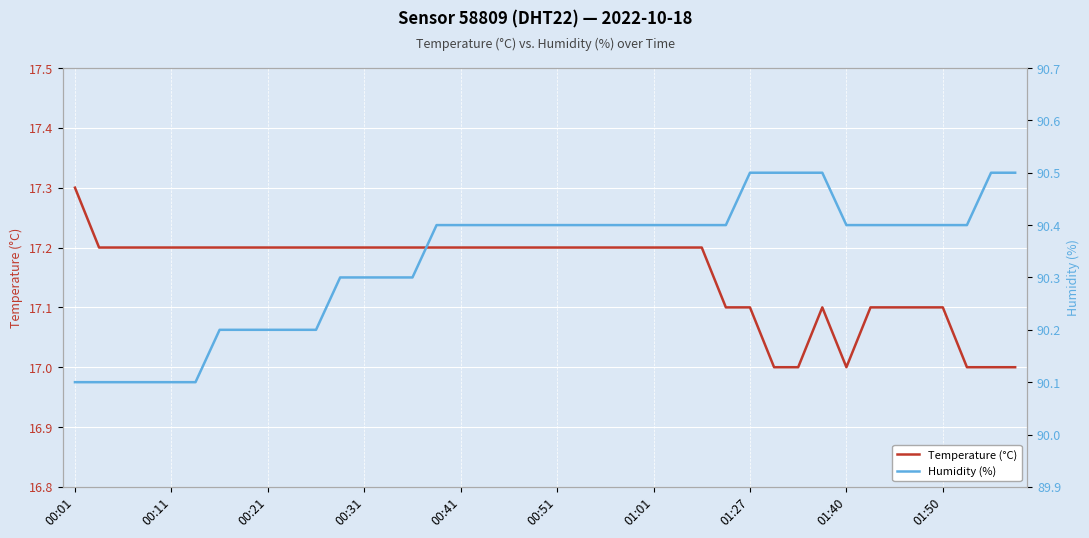

True or false: Temperature (°C) has a value of 23.0 at 00:21.

False